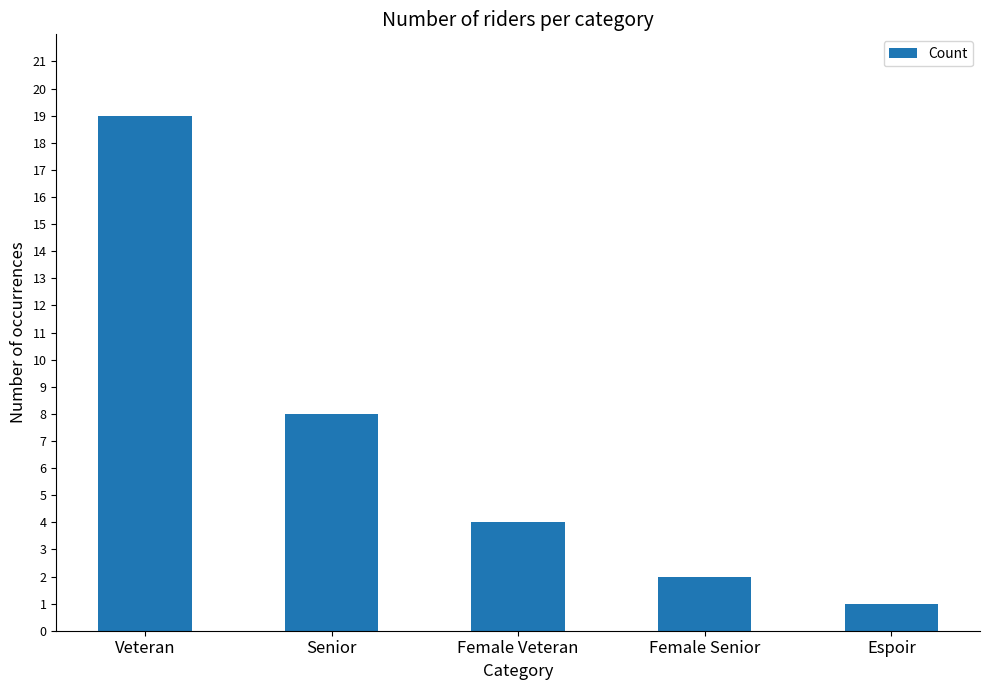

Is it true that the value at Senior is 8?

True